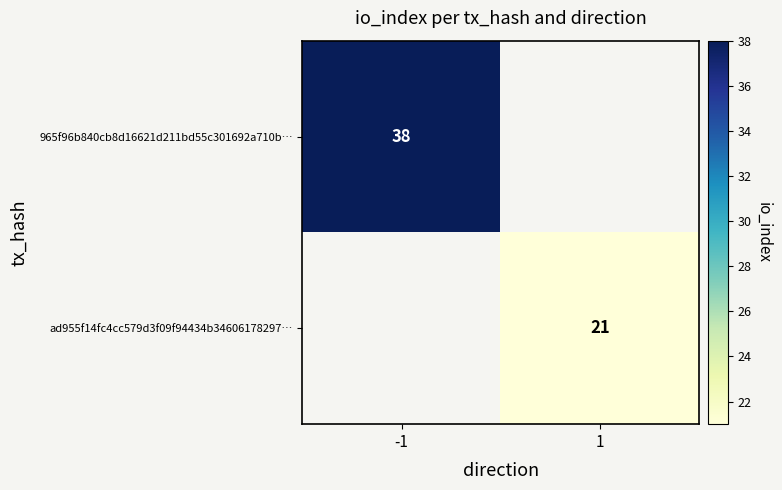

Between 1 and -1, which is larger?

-1